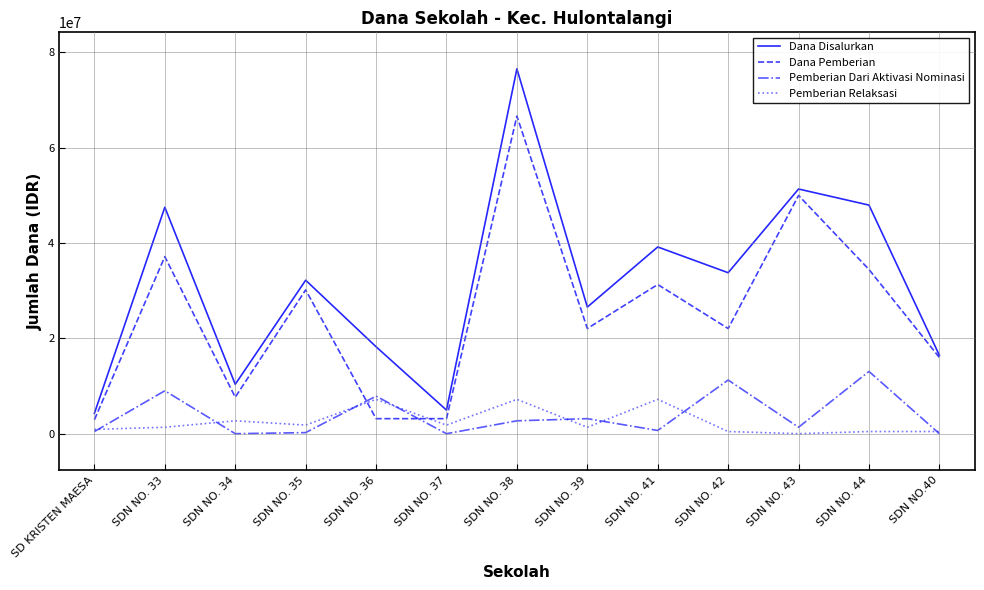

What is the average value of the Dana Disalurkan series?

31465385